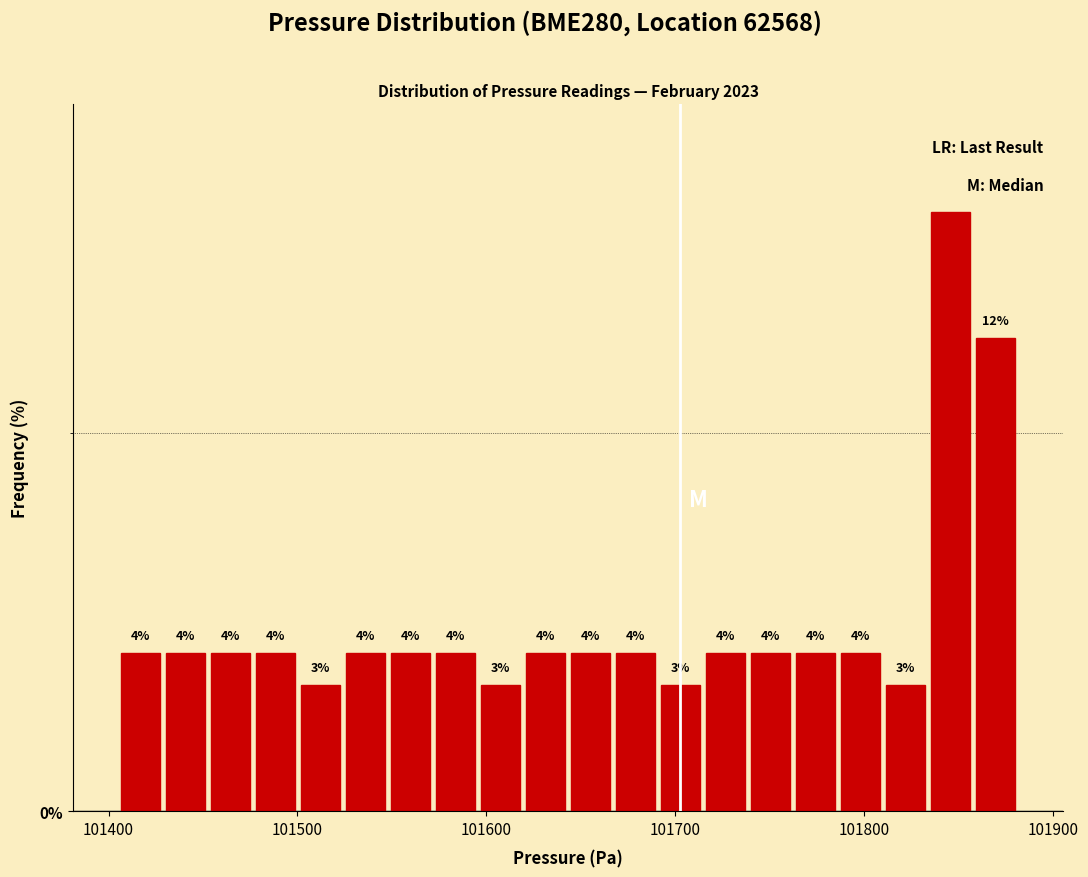

Read against the x-axis, roughly where is the centre of the tallest bar?

101850